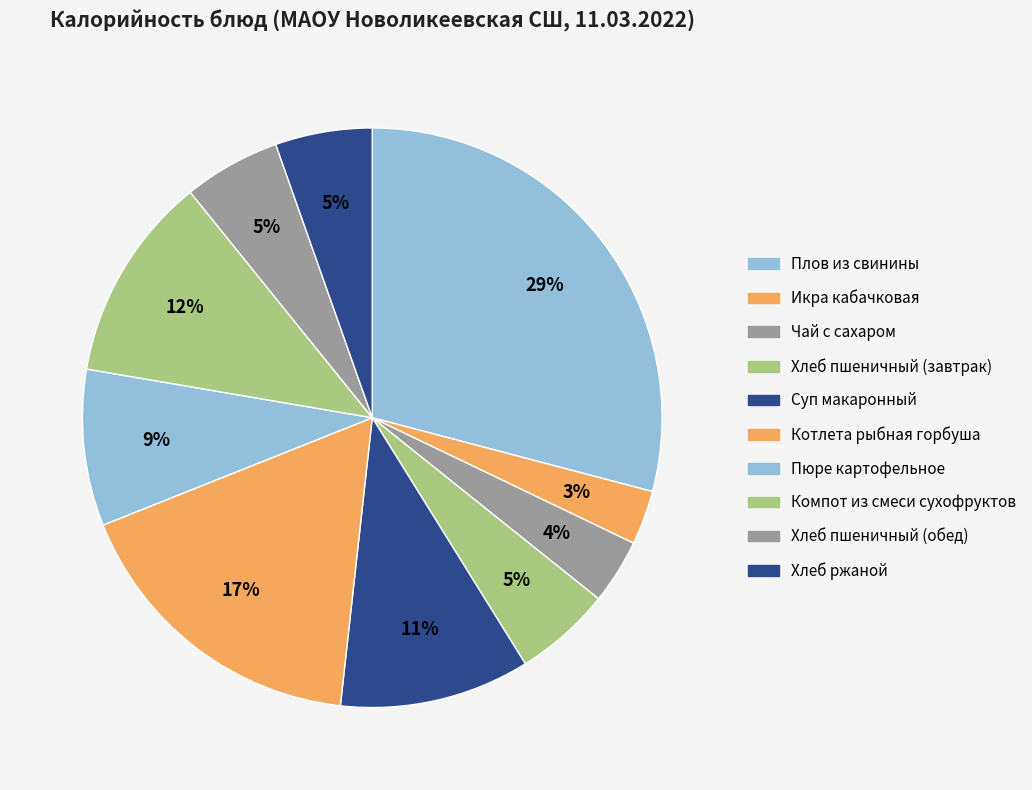

How many segments does this pie chart have?

10